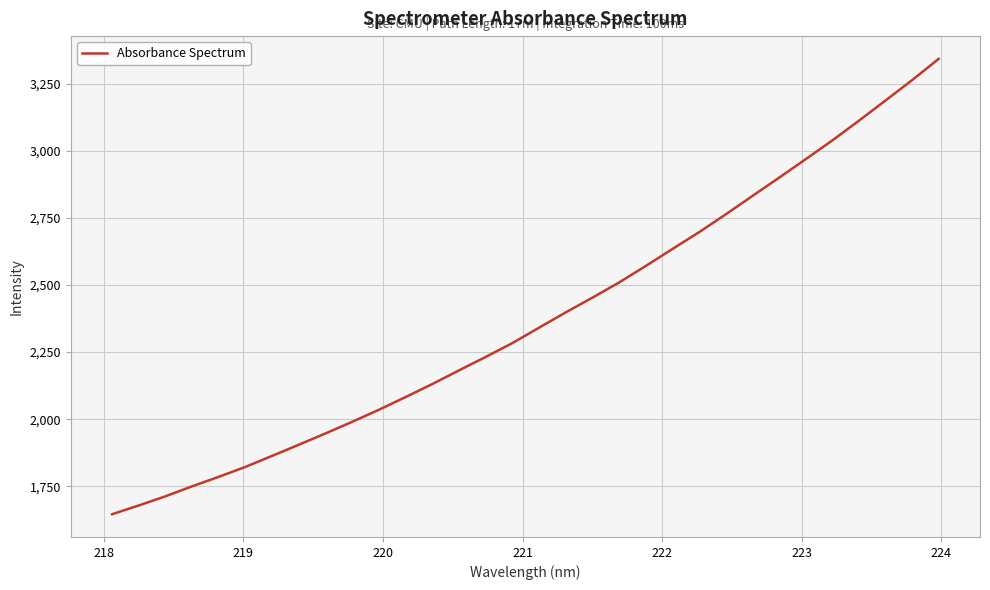

What is the difference between the maximum and minimum values?

1695.8